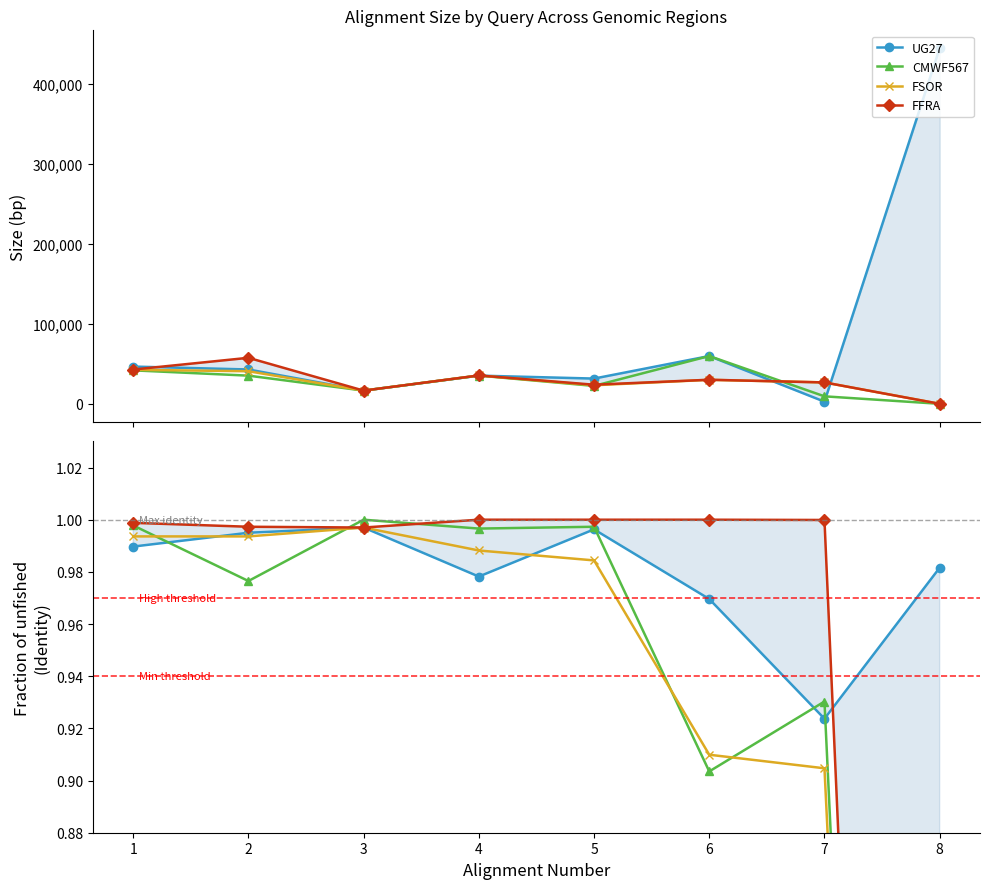

What are all the series names shown in the legend?

UG27, CMWF567, FSOR, FFRA